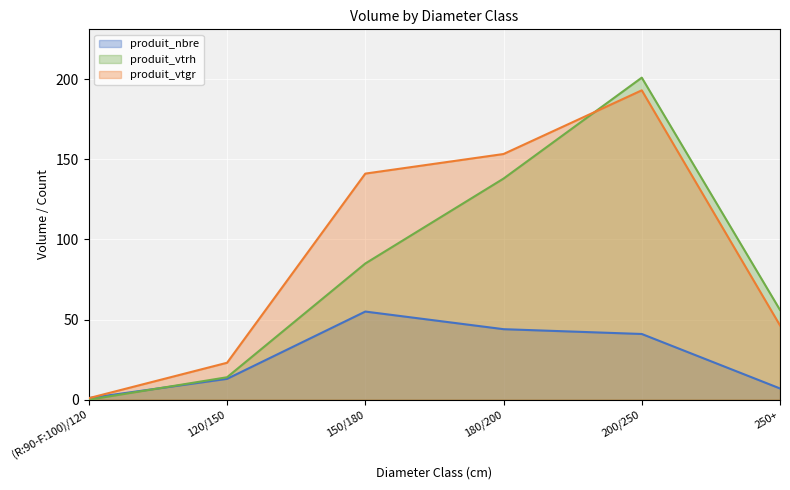

Which series has the largest total across all categories?

produit_vtgr